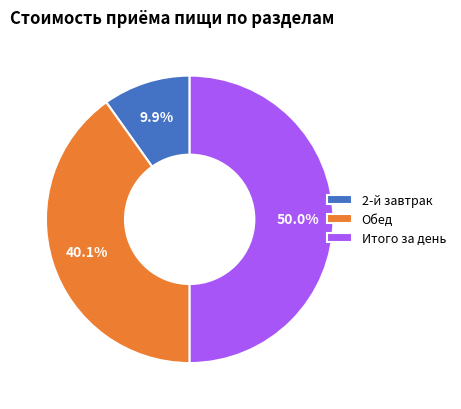

To the nearest percent, what is the combined percentage of Обед and Итого за день?

90%